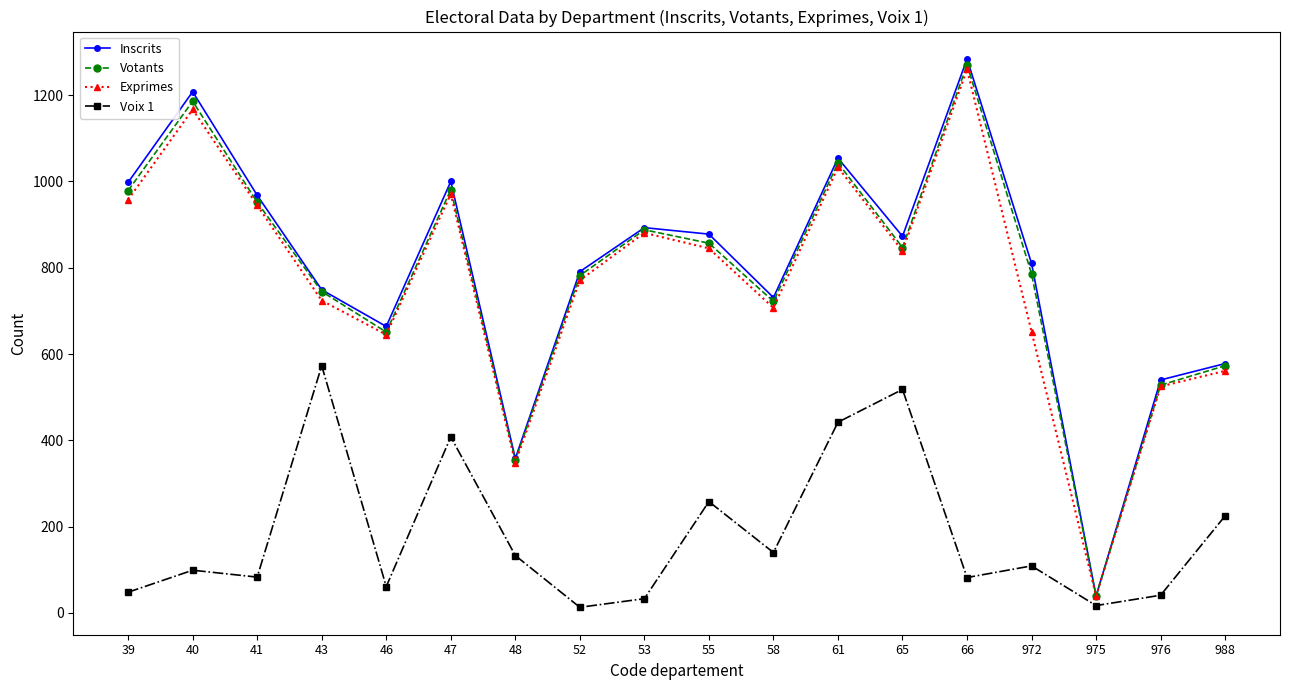

What is the greatest value displayed?

1284